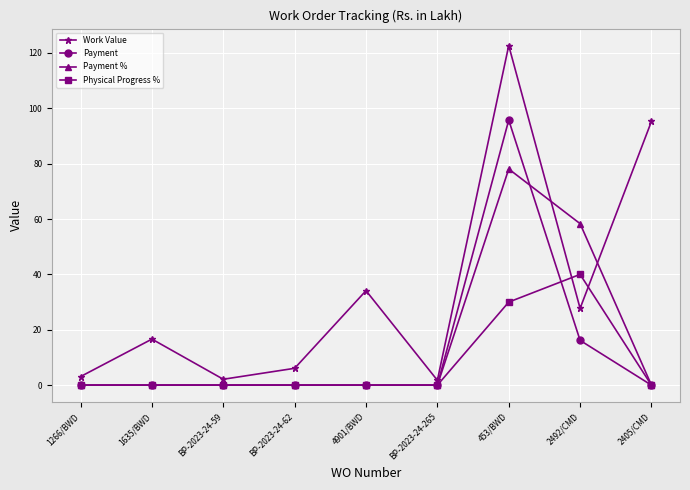

What is the label of the 4th point from the left?

BP-2023-24-62